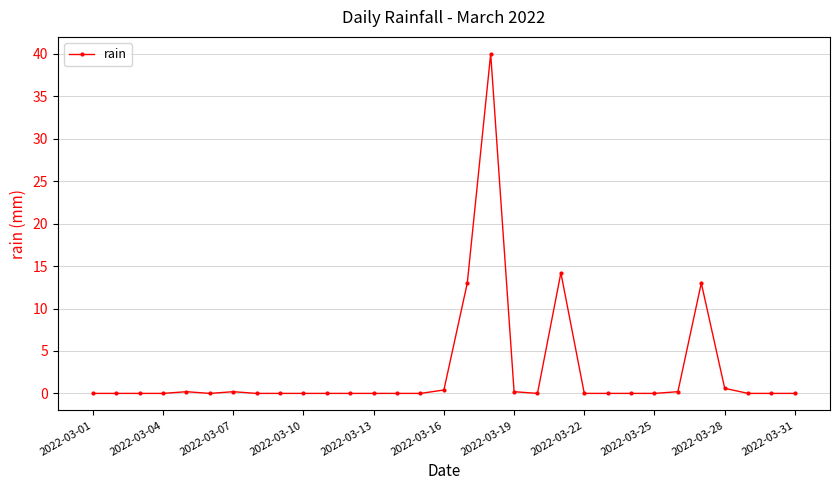

What is the difference between the maximum and minimum values?

40.0